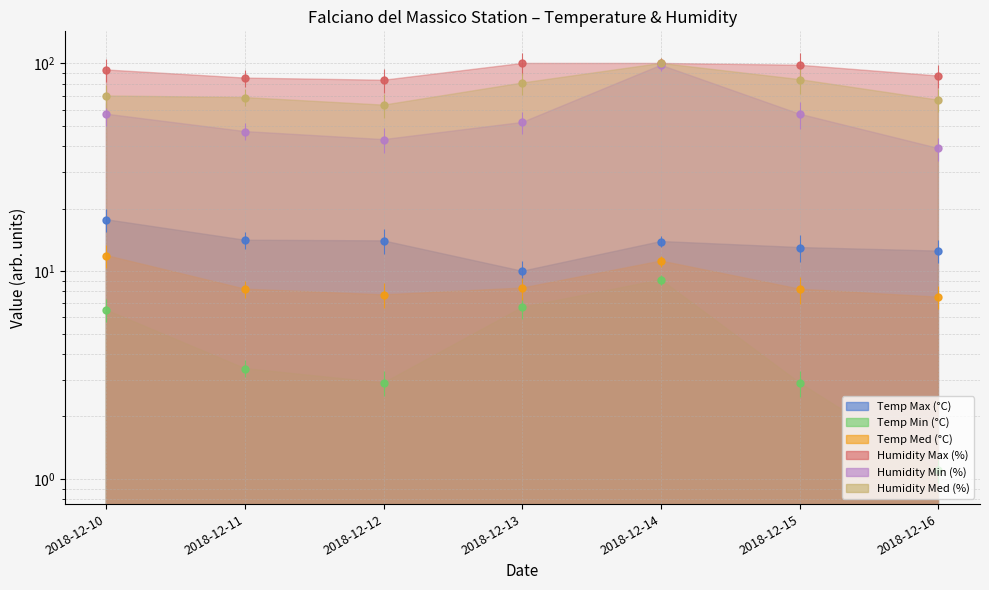

The value of Temp Min (°C) at 2018-12-15 is 2.9. True or false?

True